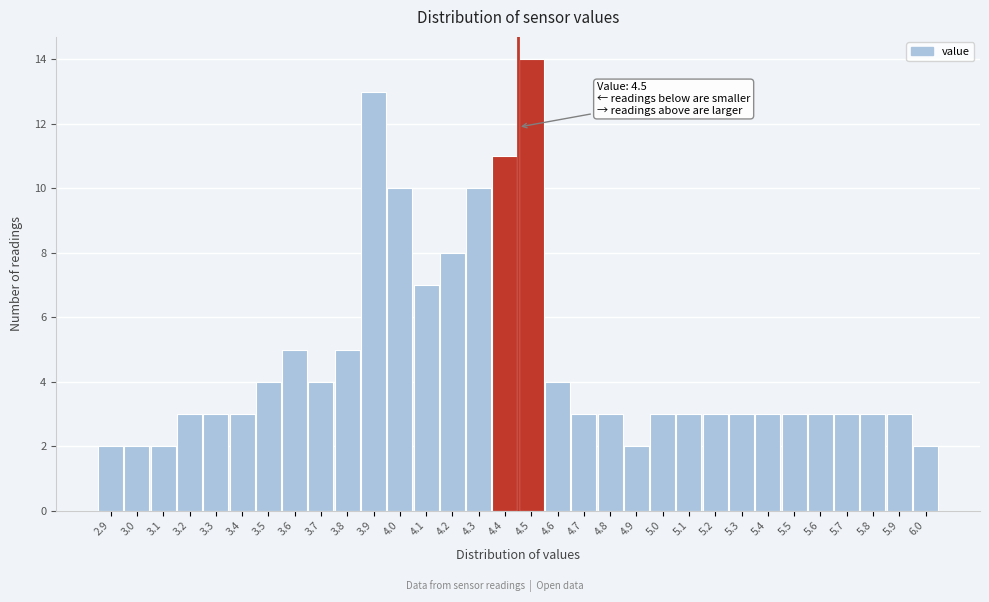

What position from the left is 4.3?

15